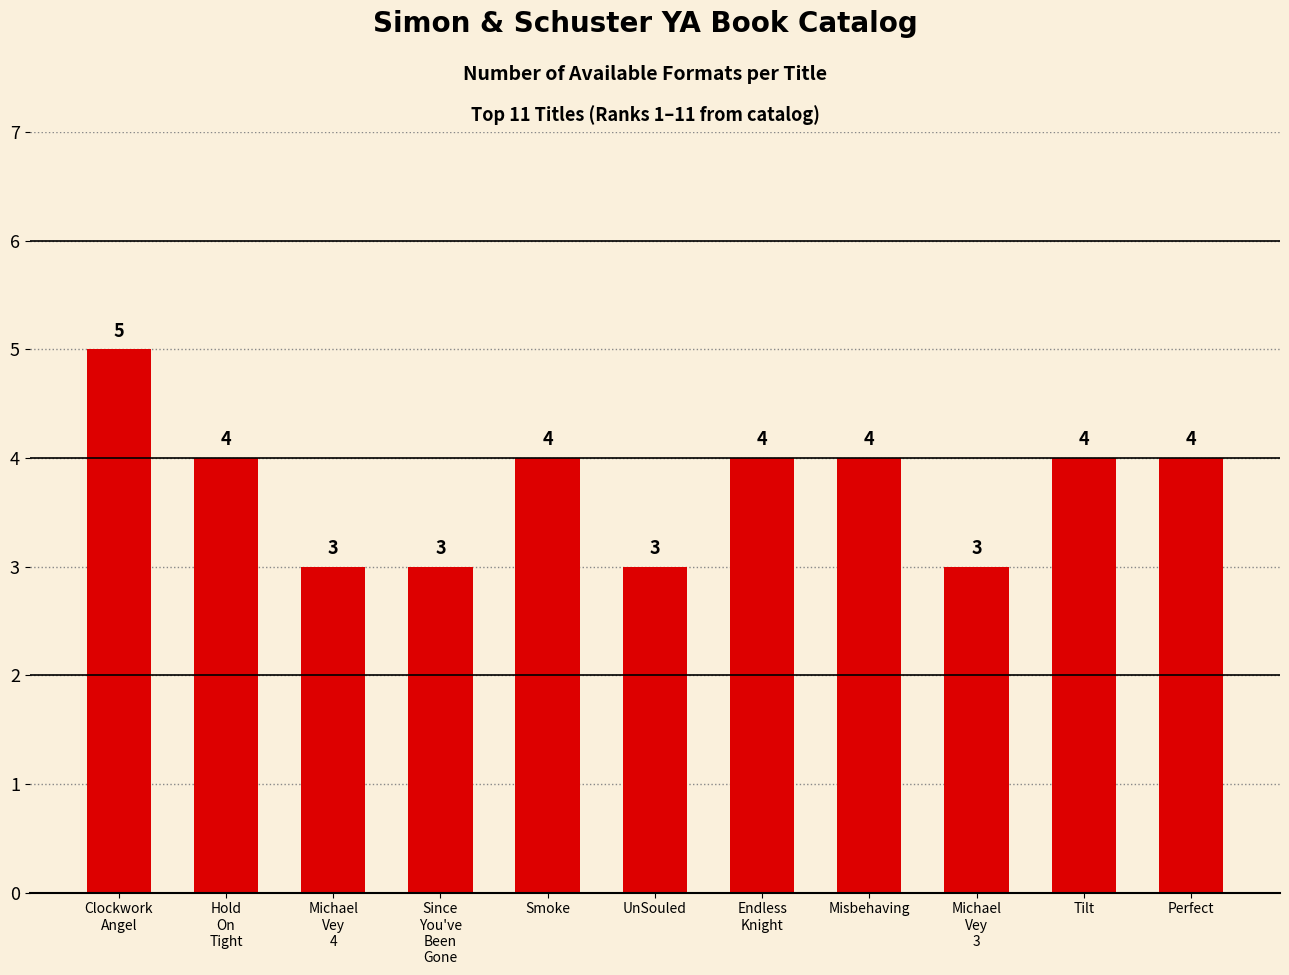

What position from the right is Endless
Knight?

5